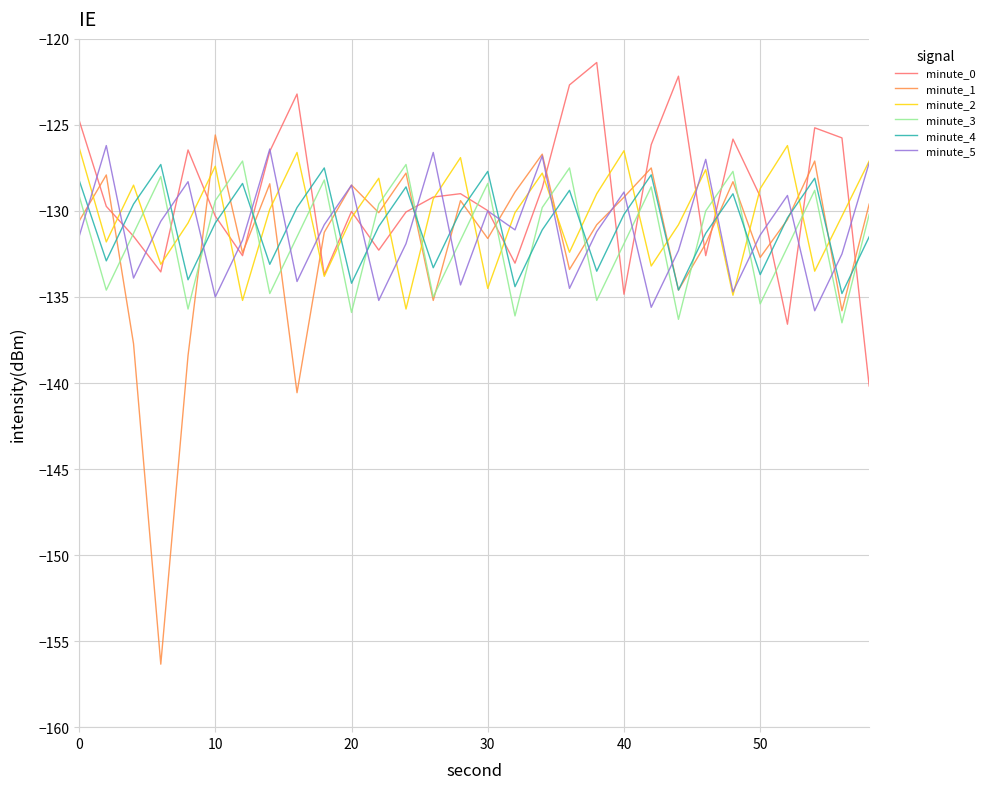

How many interior local valleys does the minute_5 series have?

10